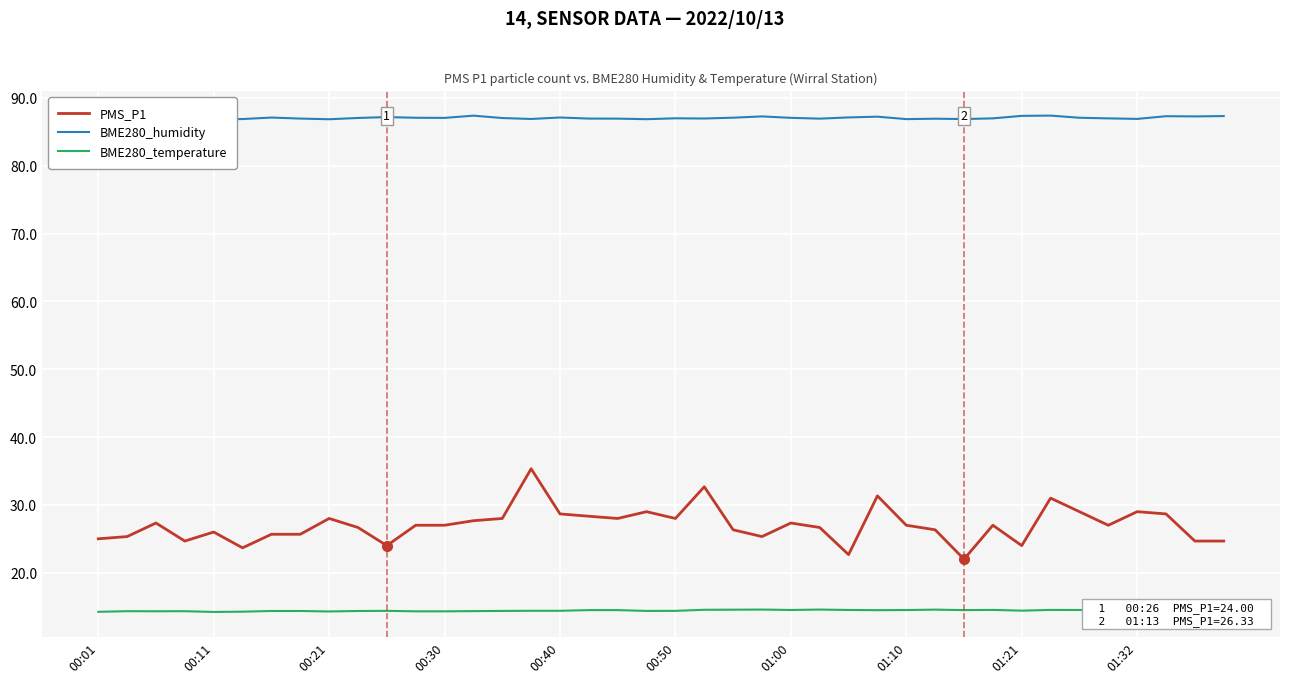

The value of PMS_P1 at 01:10 is 27.0. True or false?

True